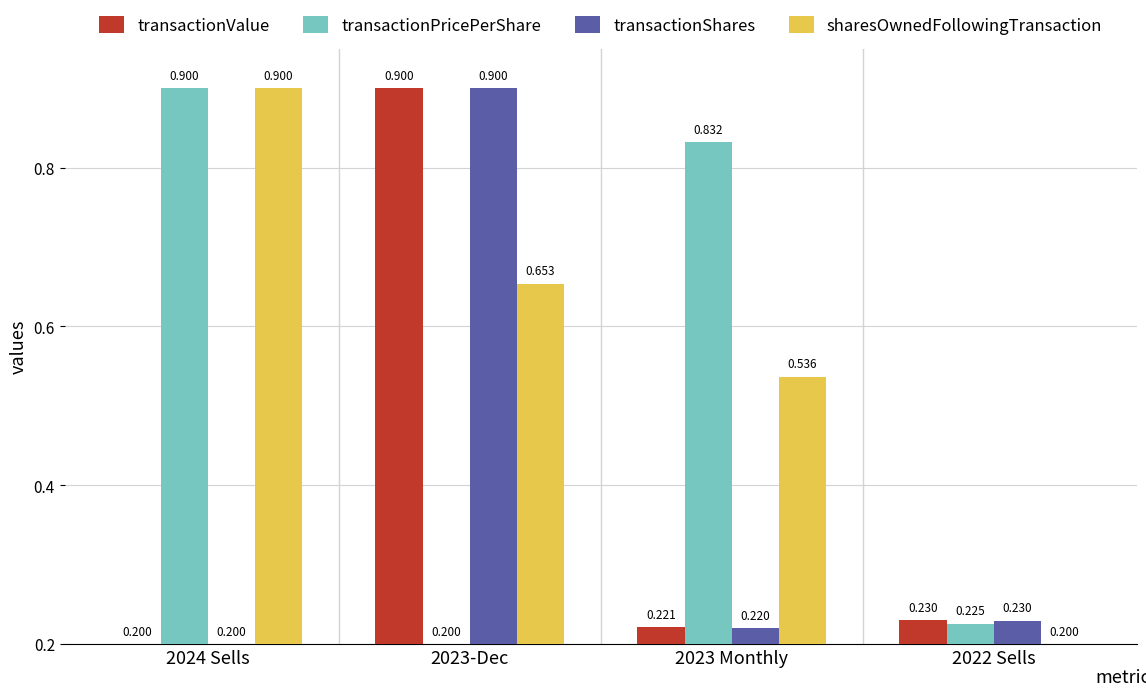

Count the transactionPricePerShare values in the range 0 to 1.

4